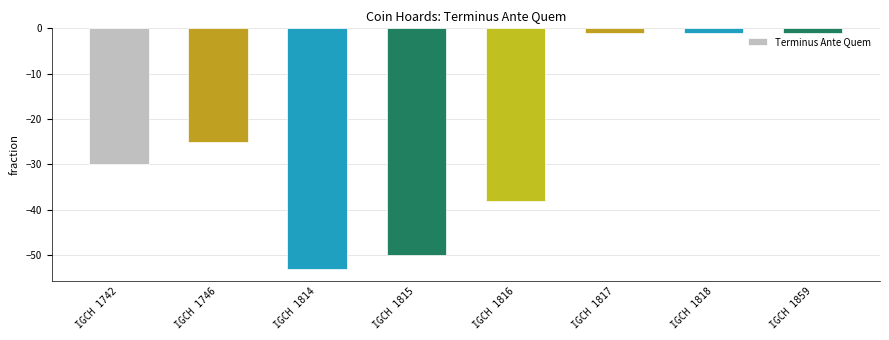

What is the minimum value shown in the chart?

-53